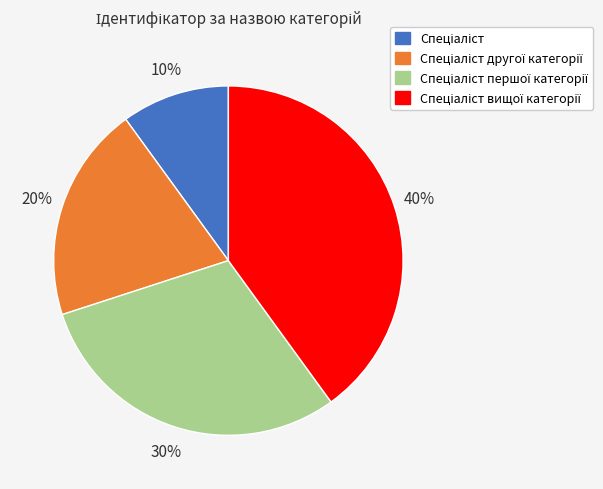

How many slices are in this pie chart?

4